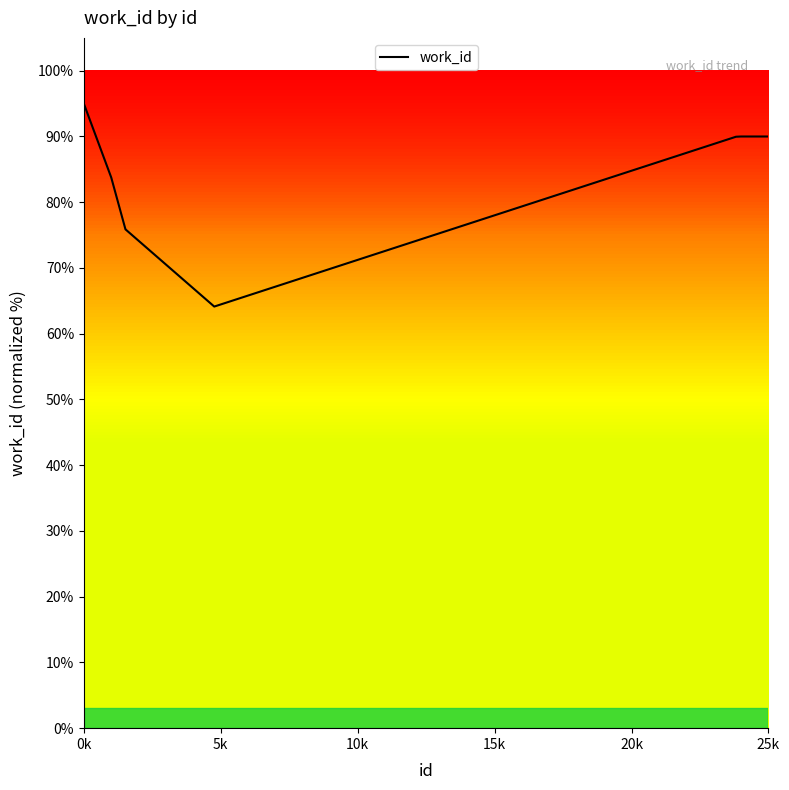

Is this an area chart (filled region under the line)?

No